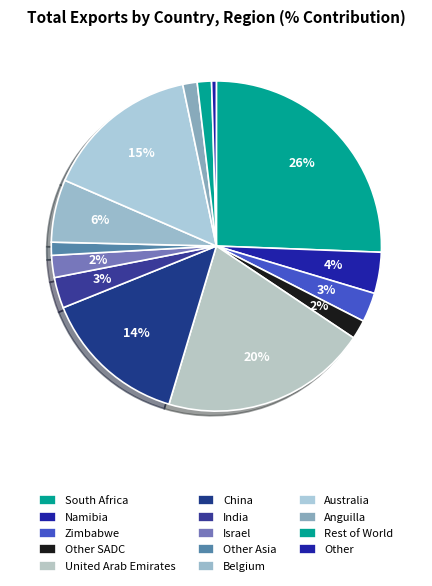

How many slices are in this pie chart?

14